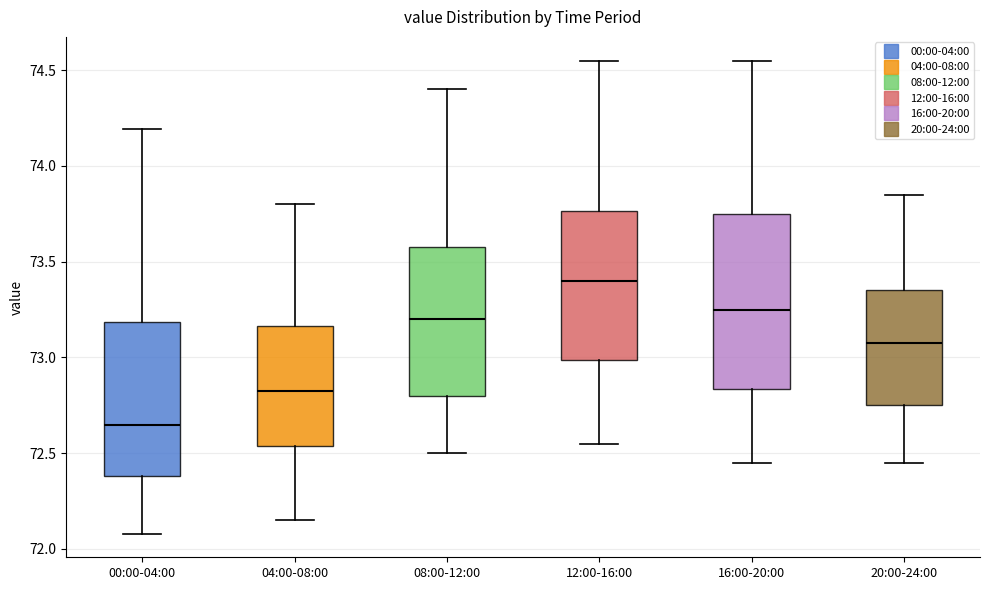

Where does the upper whisker of the box for 04:00-08:00 end on the y-axis? The values are not printed on the chart, so give them approximately, as read against the axis.

73.80